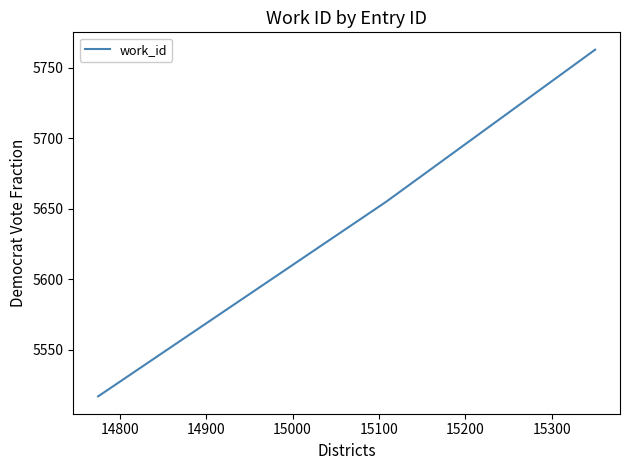

What is the average value?

5645